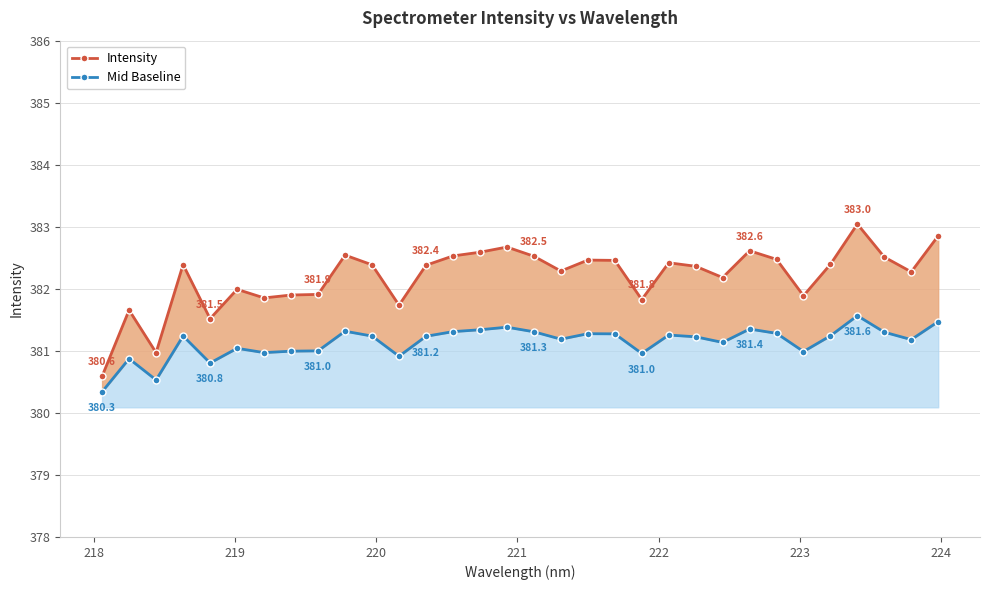

What are all the series names shown in the legend?

Intensity, Mid Baseline